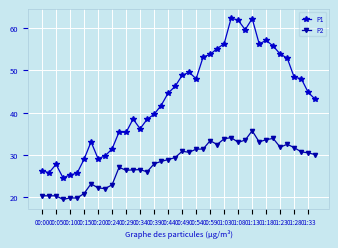

Which series has the largest range (max minus min)?

P1